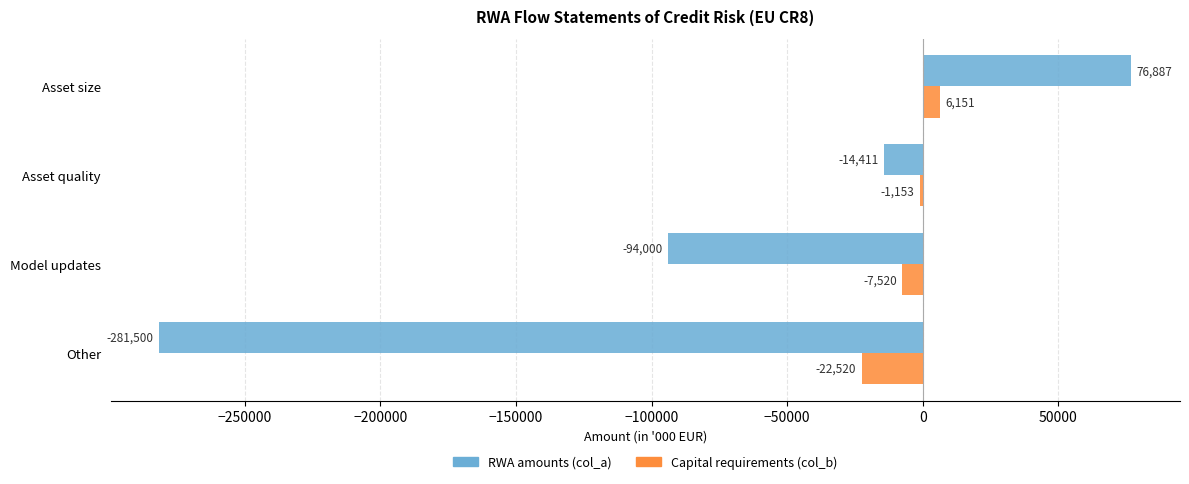

What is the sum of all RWA amounts (col_a) values?

-313024.0